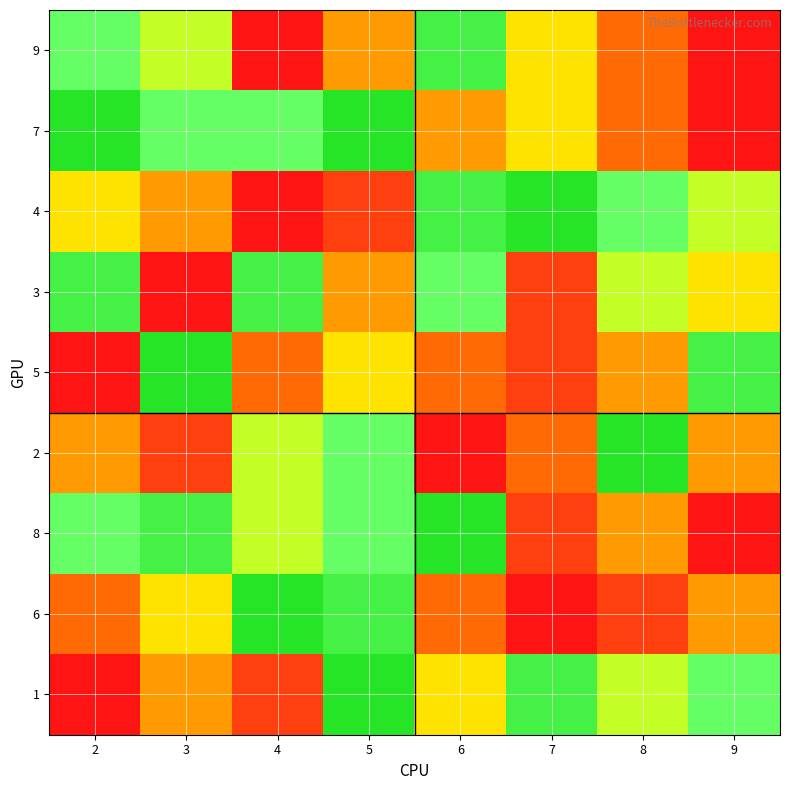

How many distinct data groups are displayed?

9